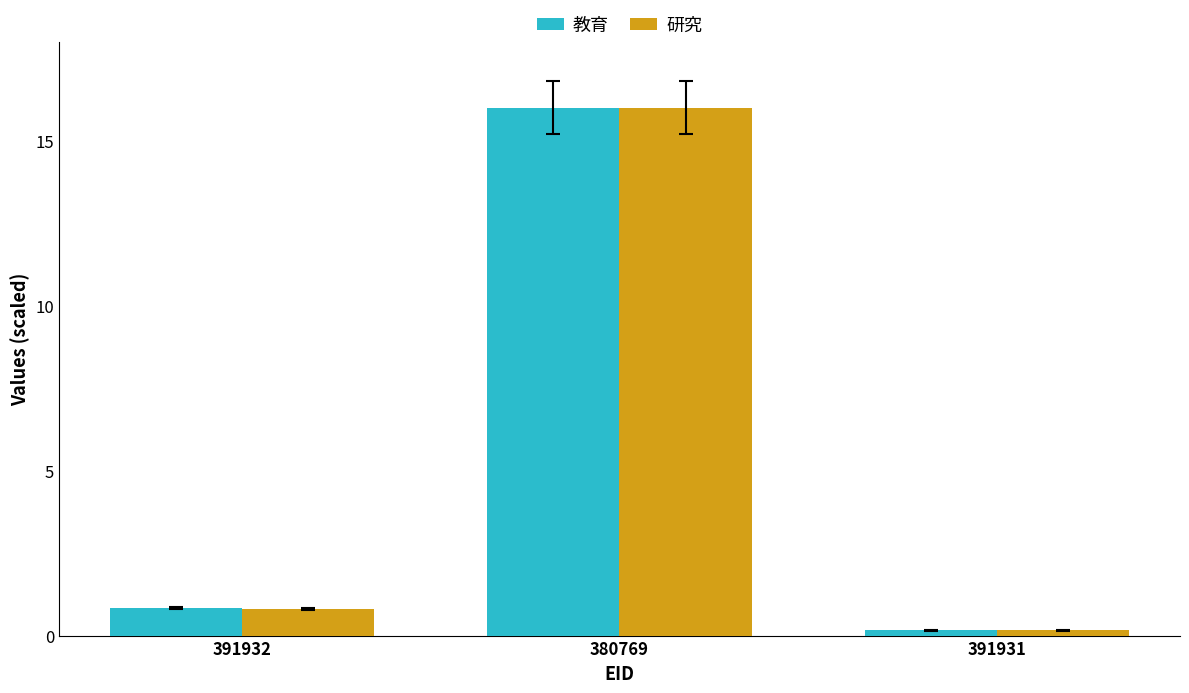

What is the difference between the 研究 values at 380769 and 391932?

15.2